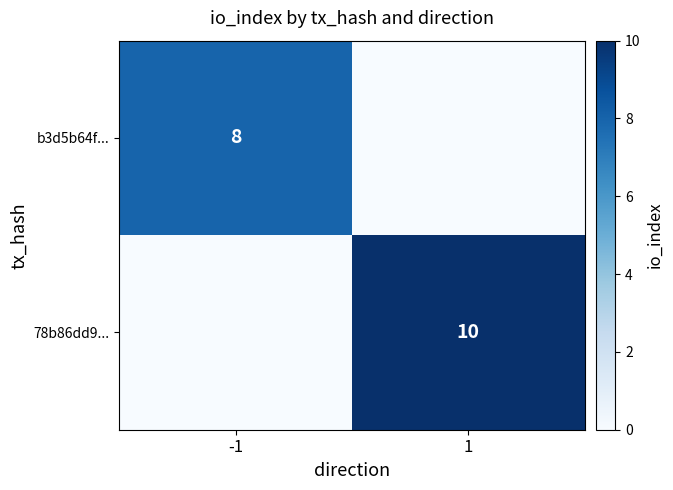

Rank the categories by b3d5b64f... value from highest to lowest.

-1, 1